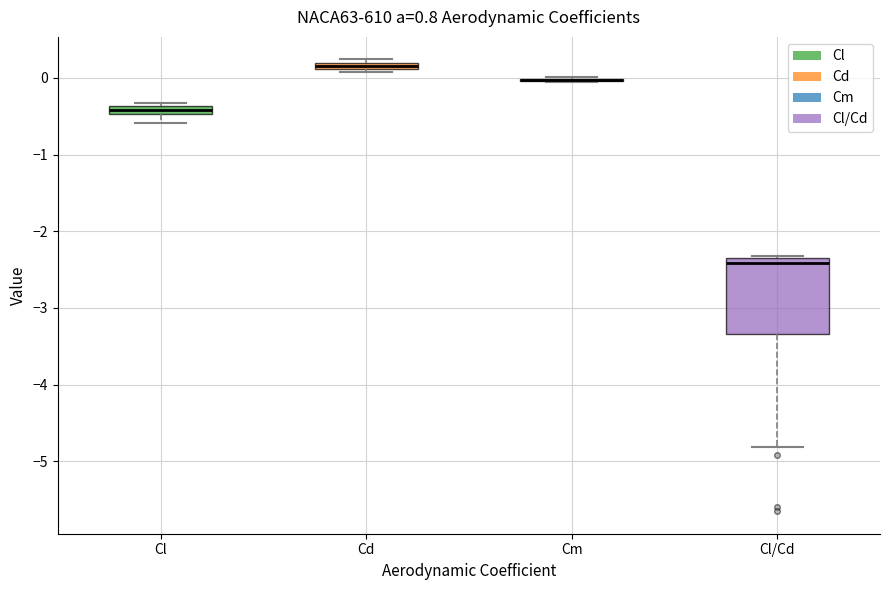

Where does the lower whisker of the box for Cl/Cd end on the y-axis? The values are not printed on the chart, so give them approximately, as read against the axis.

-4.8